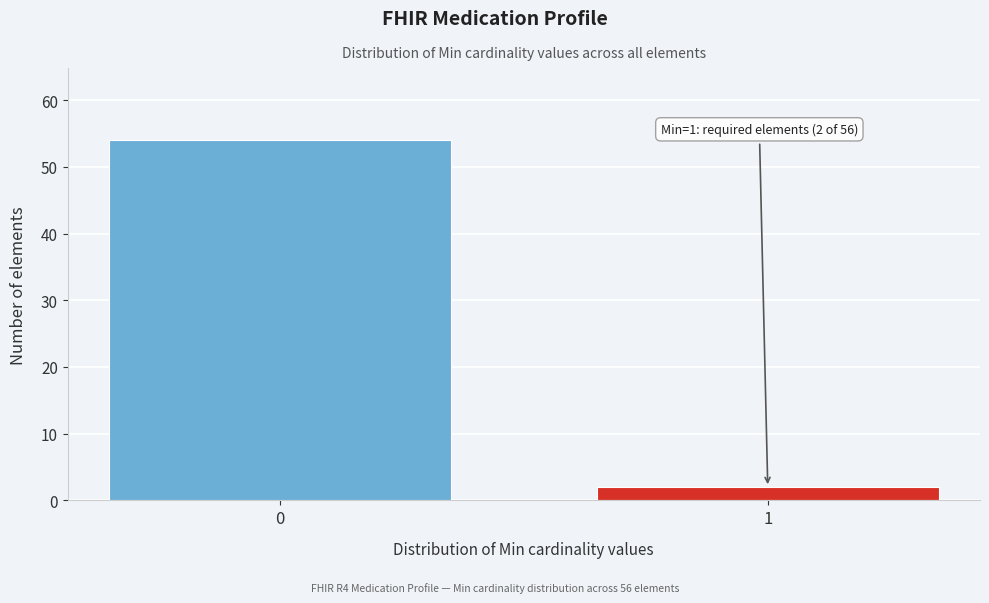

Reading left to right, list all the values displayed in this chart.

0=54	1=2